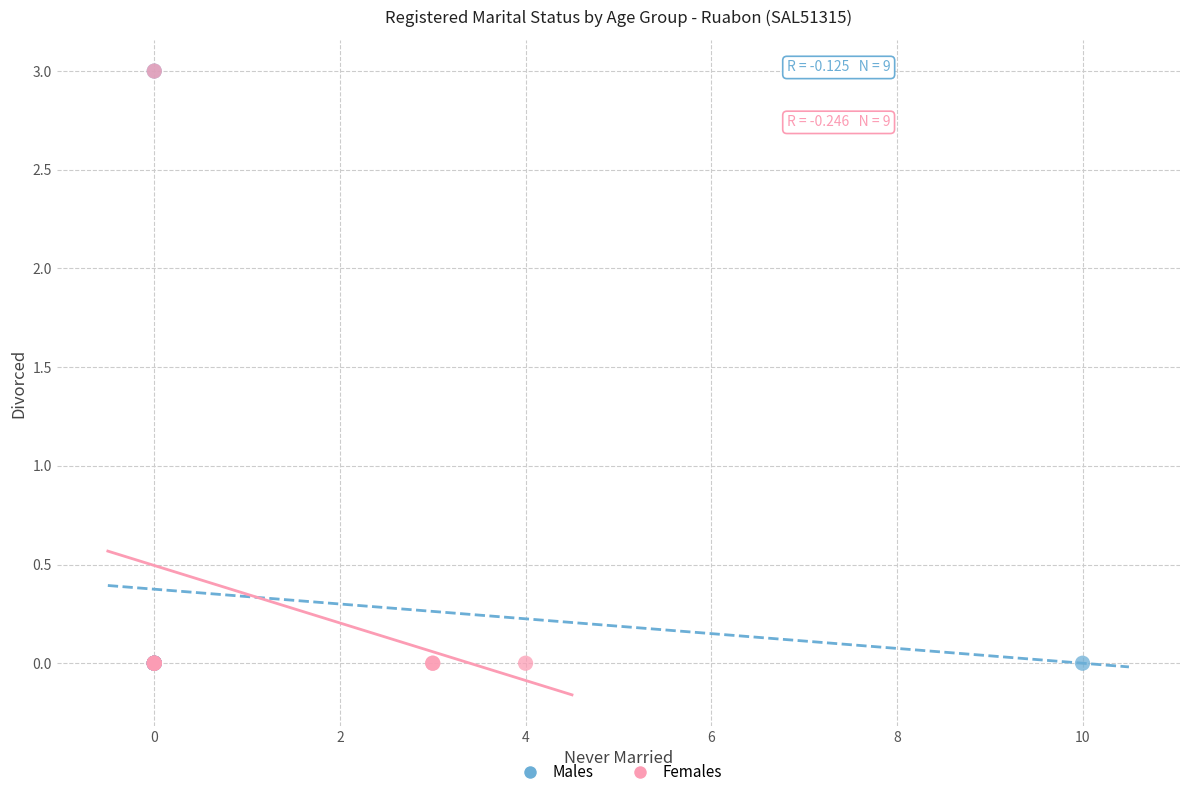

What are all the series names shown in the legend?

Males, Females